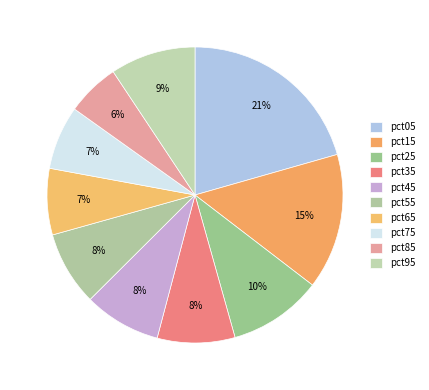

Which slice is the smallest?

pct85